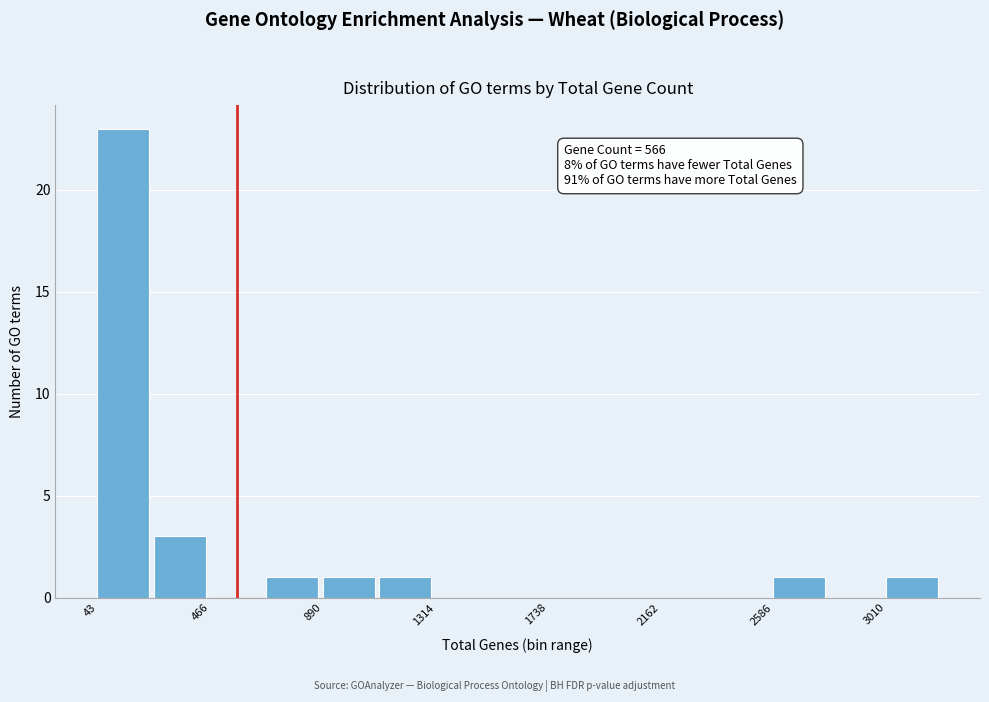

Over which range of the x-axis is the bar tallest?

50 to 250